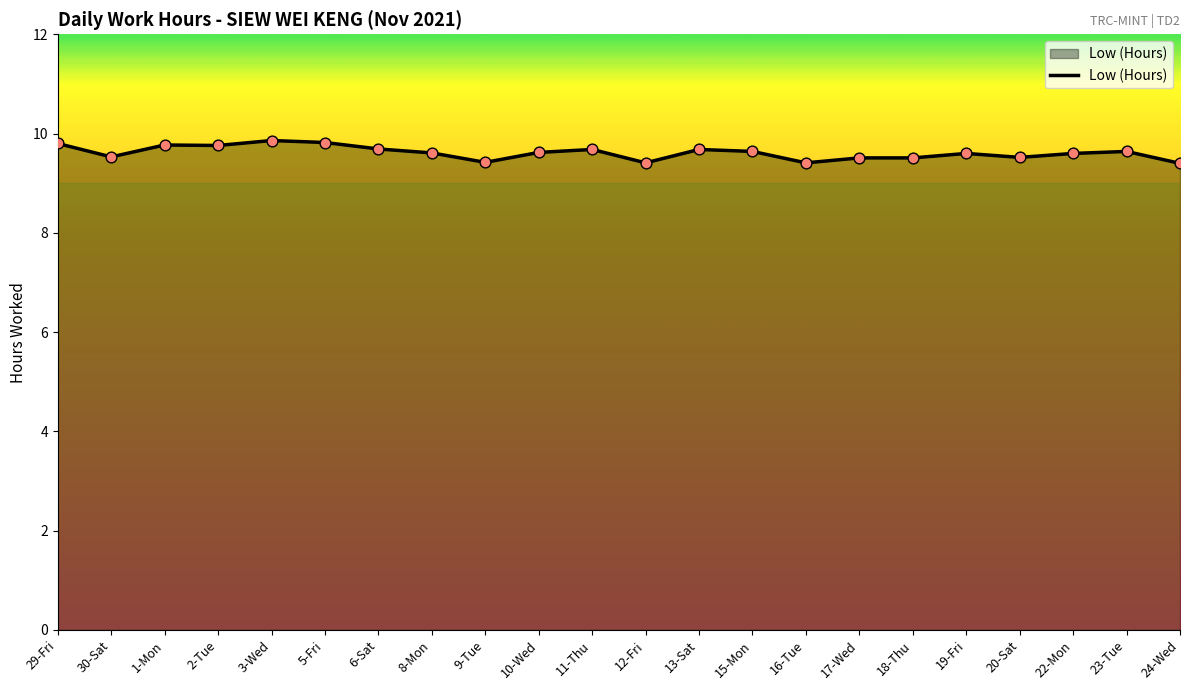

Between 29-Fri and 9-Tue, which is larger?

29-Fri